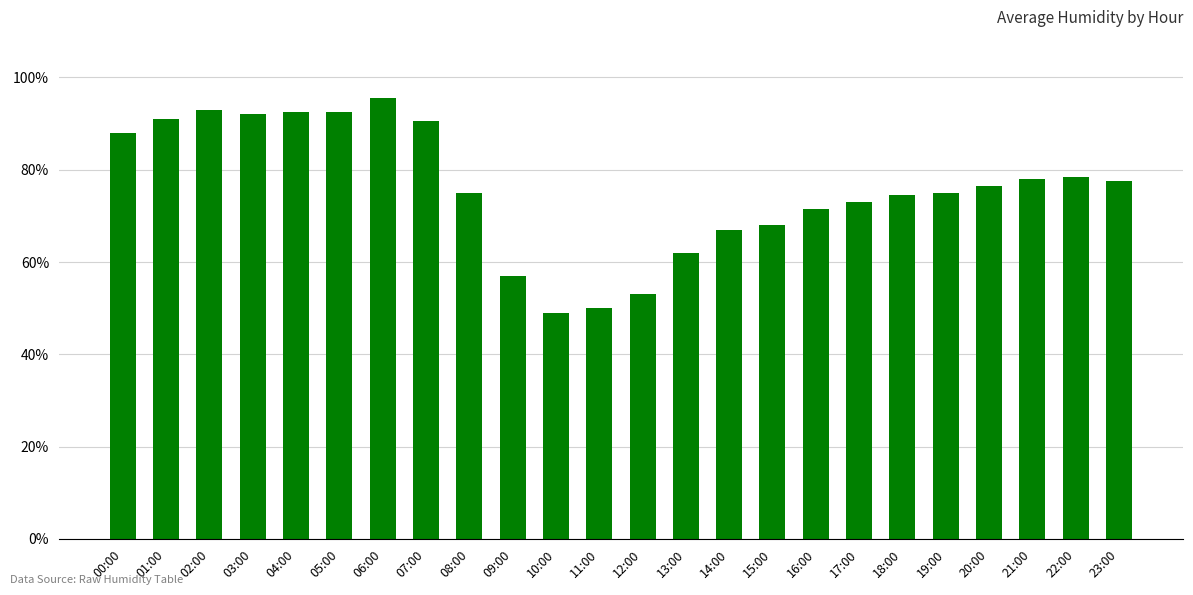

Reading left to right, what are all the values shown in this chart?

00:00=88.0	01:00=91.0	02:00=93.0	03:00=92.0	04:00=92.5	05:00=92.5	06:00=95.5	07:00=90.5	08:00=75.0	09:00=57.0	10:00=49.0	11:00=50.0	12:00=53.0	13:00=62.0	14:00=67.0	15:00=68.0	16:00=71.5	17:00=73.0	18:00=74.5	19:00=75.0	20:00=76.5	21:00=78.0	22:00=78.5	23:00=77.5